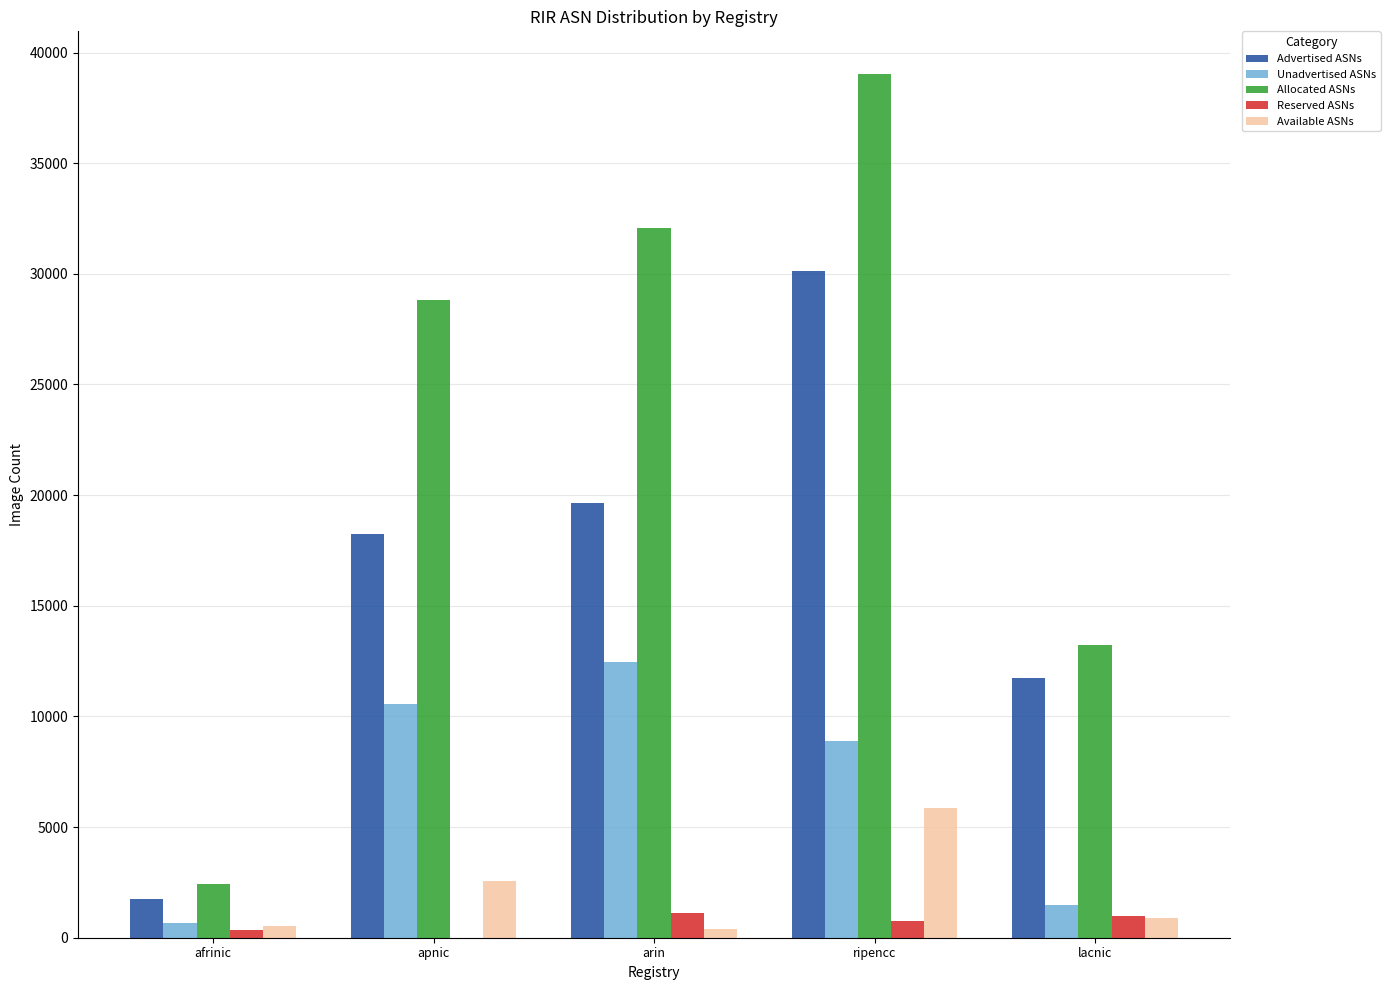

The value of Advertised ASNs at ripencc is 30122. True or false?

True